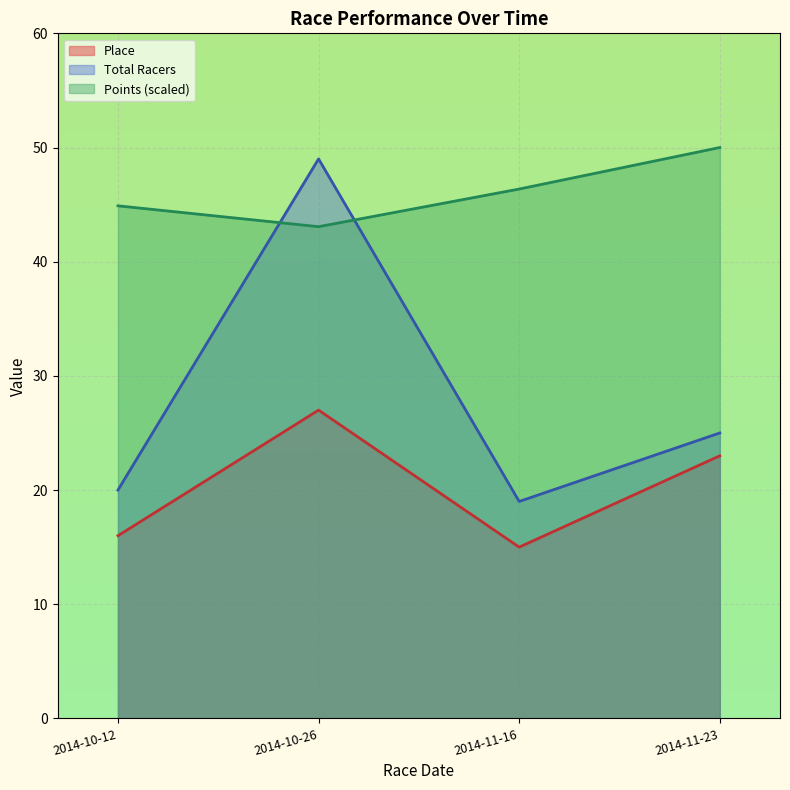

What is the difference between the Place values at 2014-11-16 and 2014-11-23?

8.0